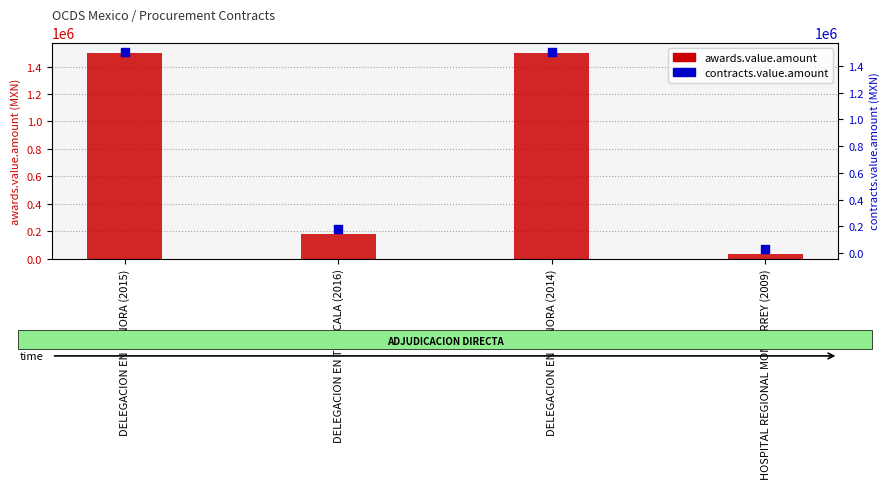

Which series has the largest Y range (max minus min)?

awards.value.amount